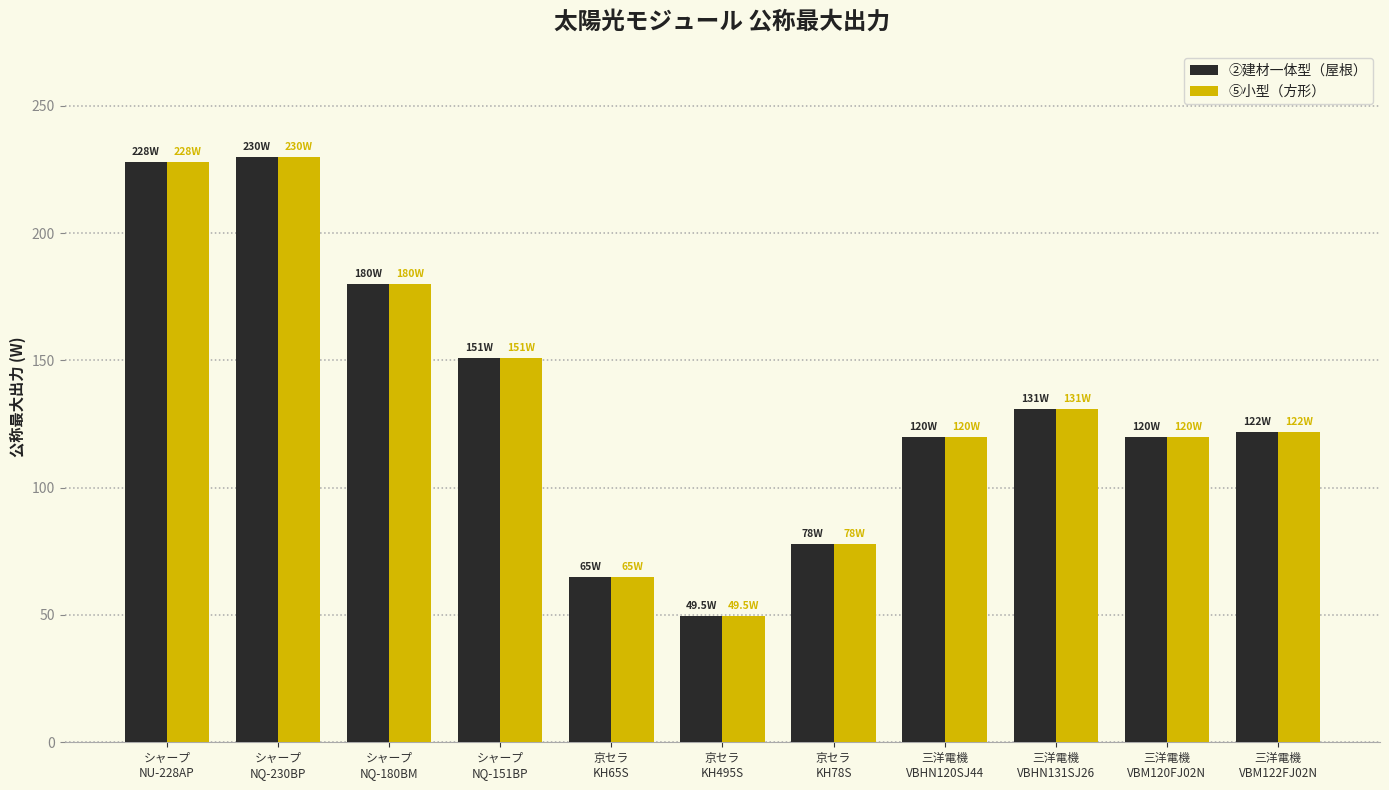

The value of ②建材一体型（屋根） at 三洋電機
VBM120FJ02N is 176.3. True or false?

False